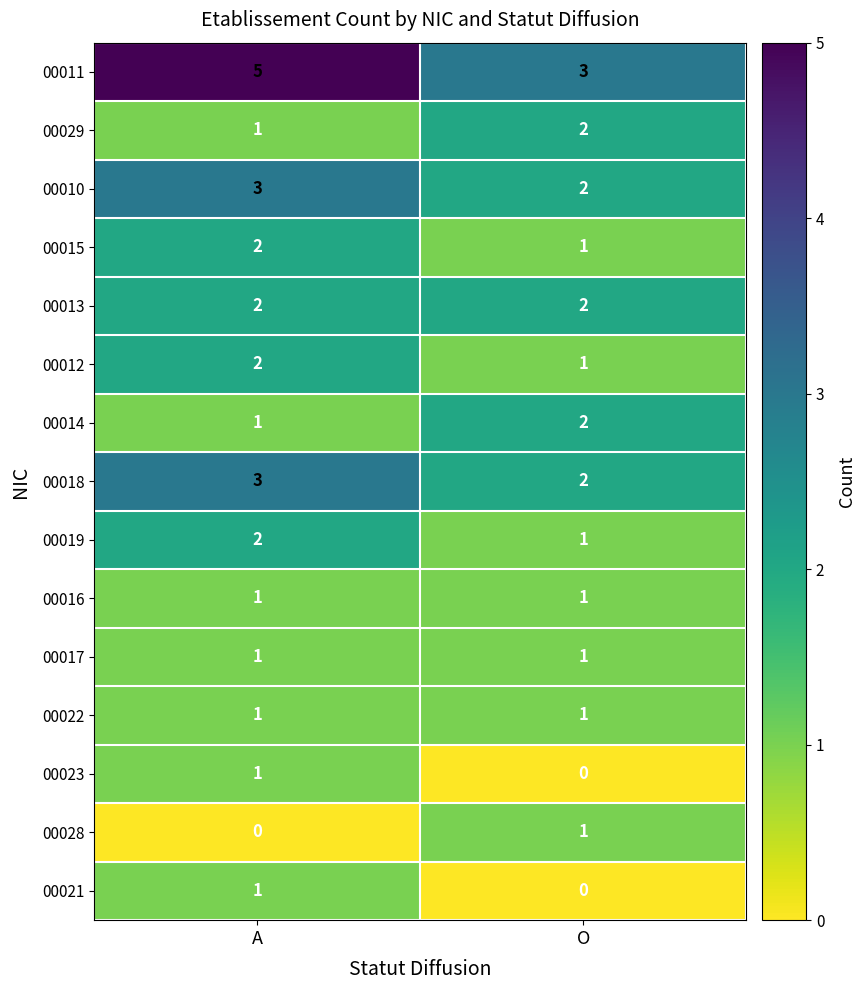

List the labels in order of 00023 value, smallest first.

O, A